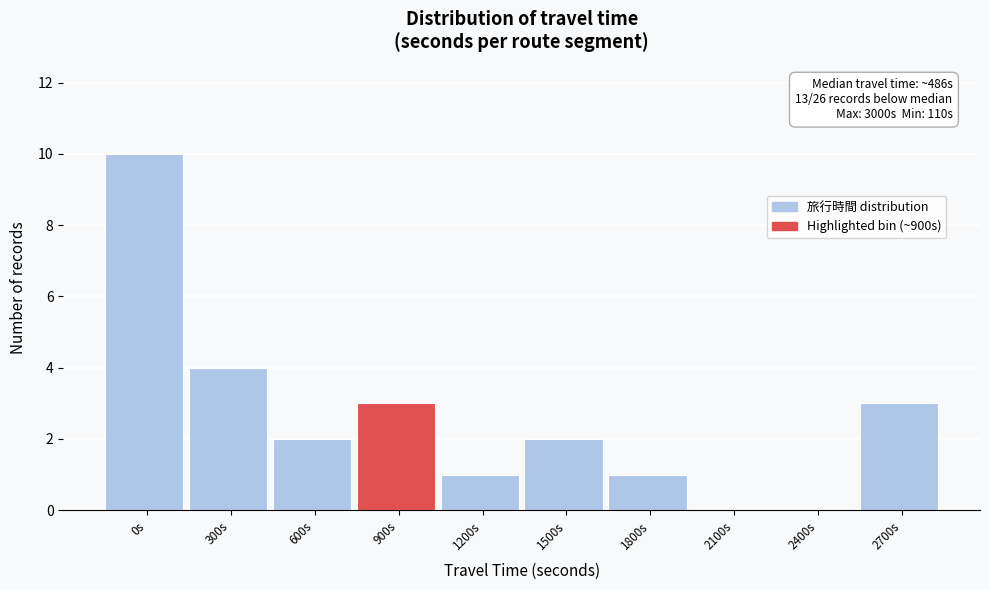

Reading left to right, extract all data points from this chart.

0s=10	300s=4	600s=2	900s=3	1200s=1	1500s=2	1800s=1	2100s=0	2400s=0	2700s=3